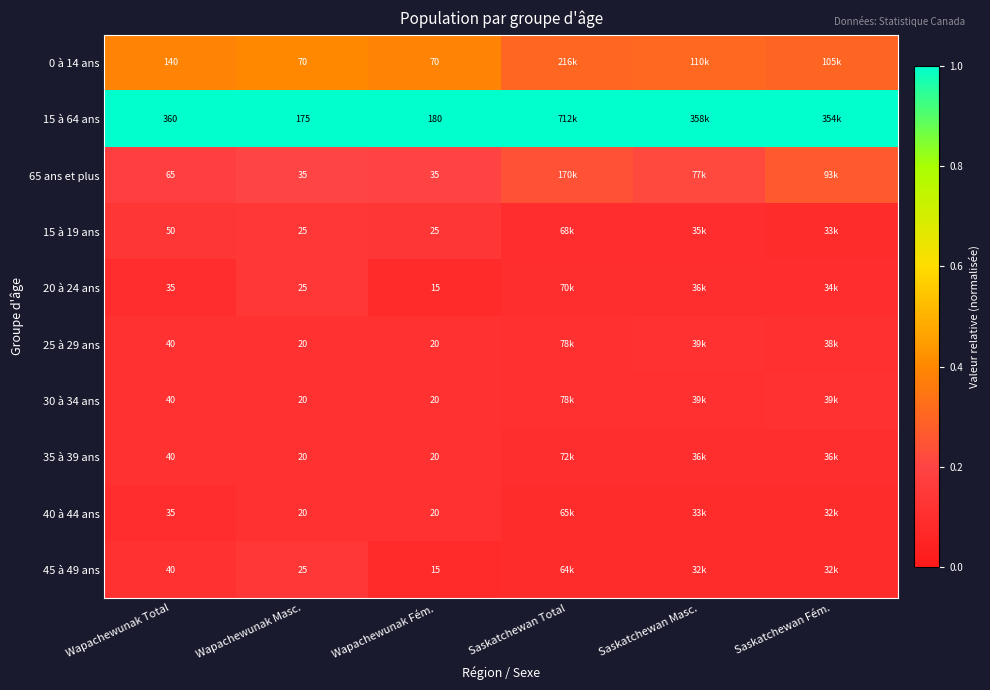

Is it true that 45 à 49 ans equals 0.1 at Wapachewunak Total?

False